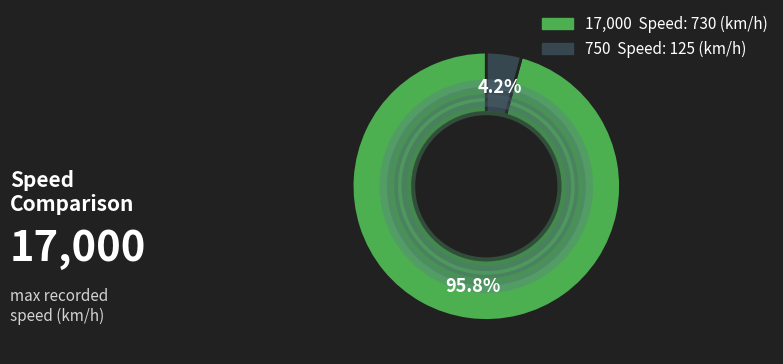

Is there any slice that represents more than half of the pie?

Yes